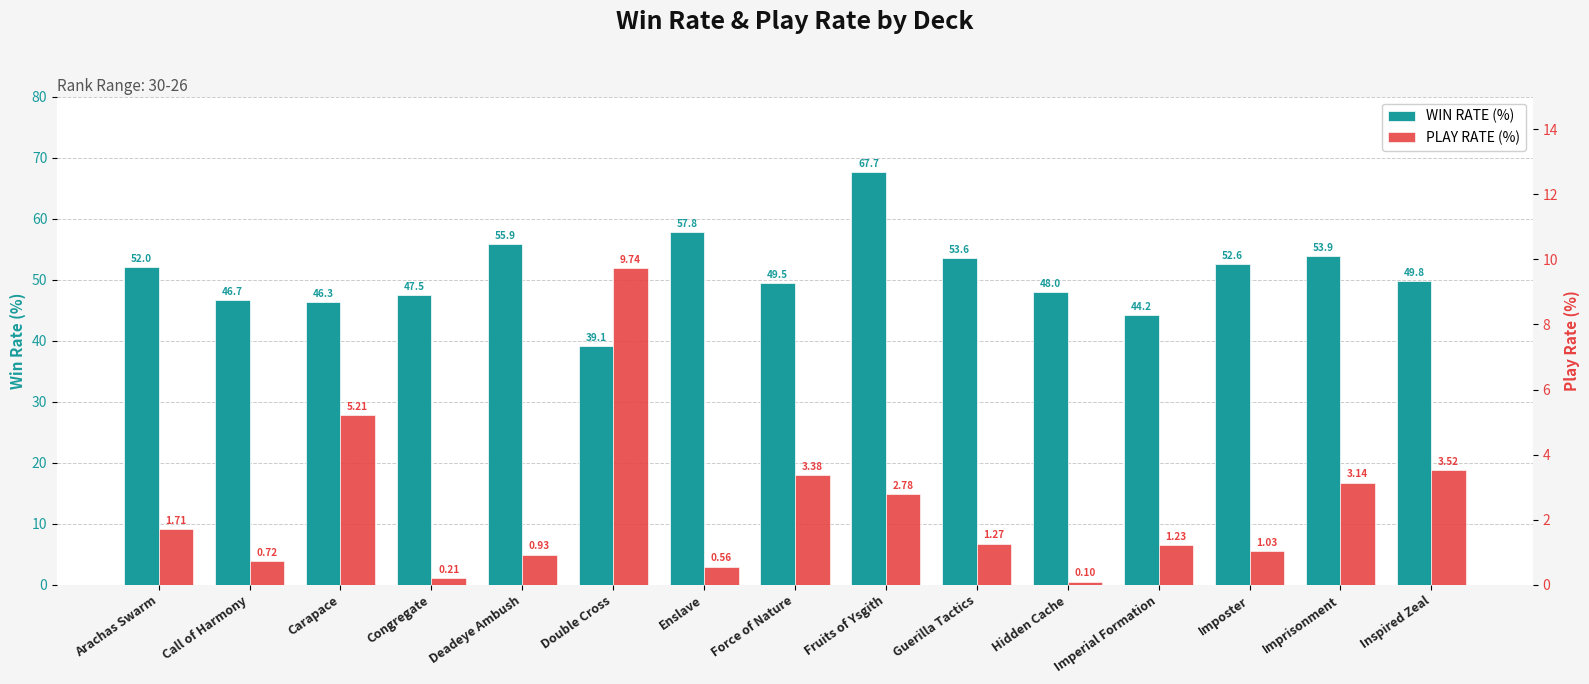

Where is PLAY RATE (%) nearest to the value 4?

Inspired Zeal